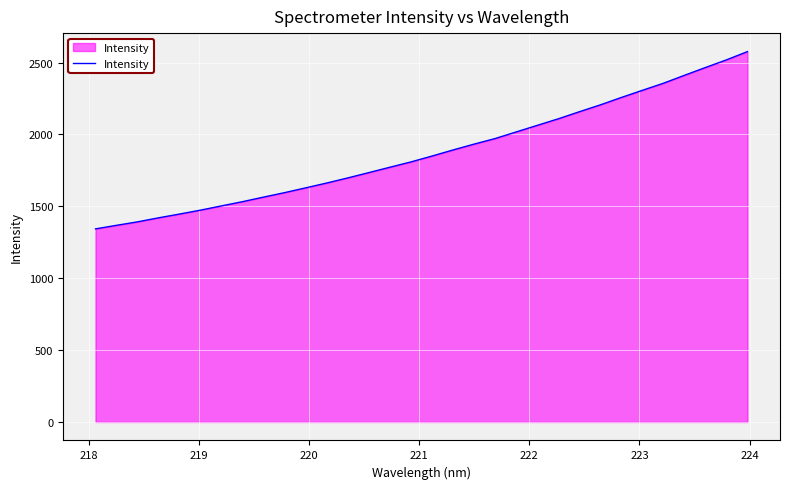

What is the minimum value shown in the chart?

1343.2